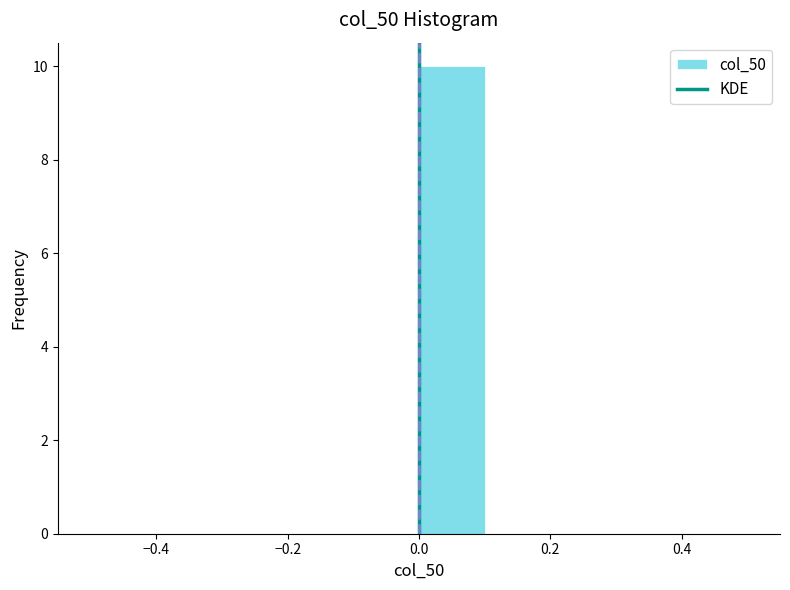

Reading left to right, transcribe this chart: for each bar, give the range it covers on the x-axis and its height. The values are not printed on the chart, so give them approximately, as read against the axis.

-0.5 to -0.4: 0
-0.4 to -0.3: 0
-0.3 to -0.2: 0
-0.2 to -0.1: 0
-0.1 to 0.0: 0
0.0 to 0.1: 10
0.1 to 0.2: 0
0.2 to 0.3: 0
0.3 to 0.4: 0
0.4 to 0.5: 0